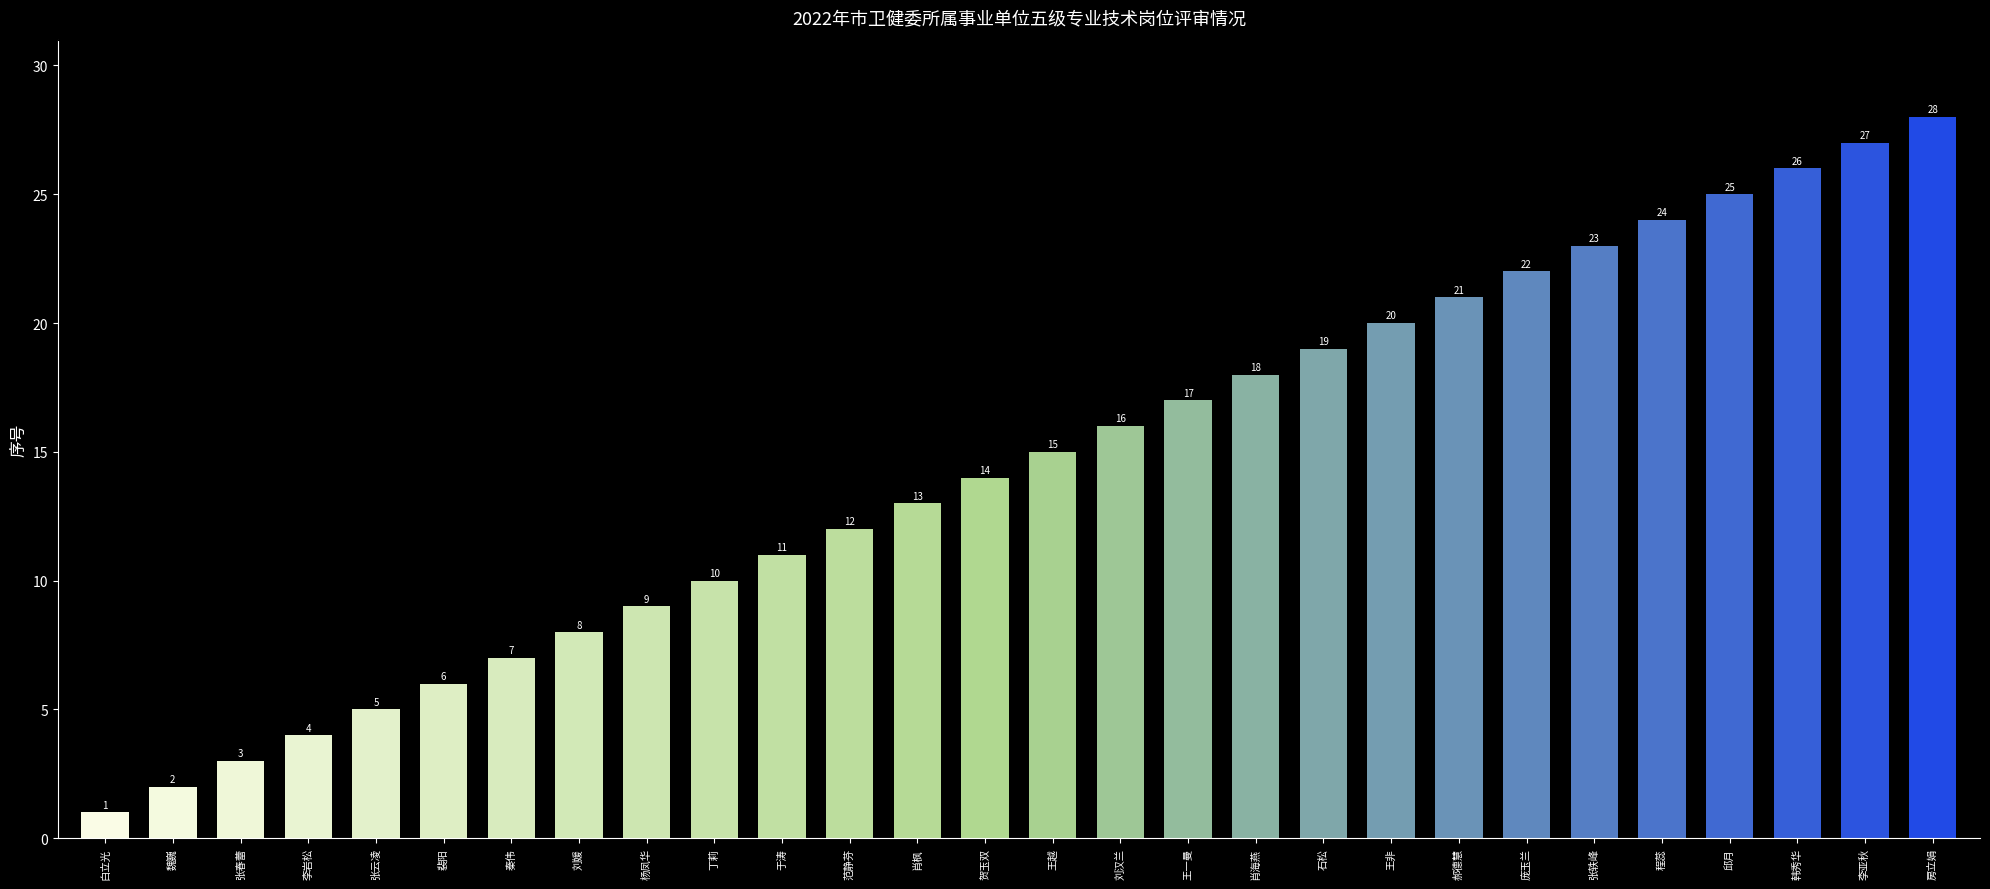

What is the label of the 17th bar from the right?

范静芬